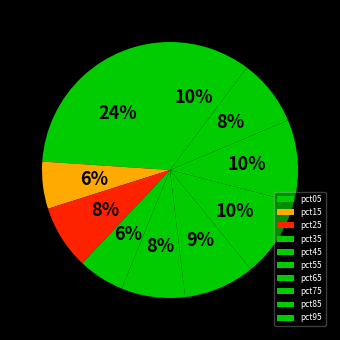

Is it true that pct85 is 8% of the pie?

True